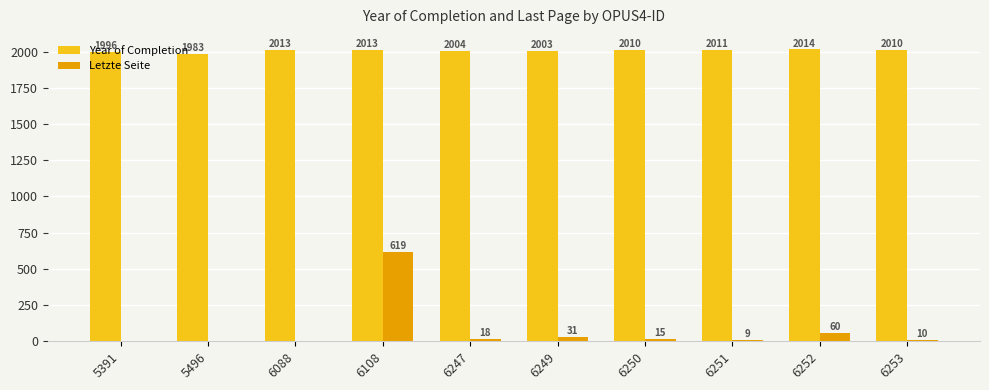

How many groups of bars are there?

10